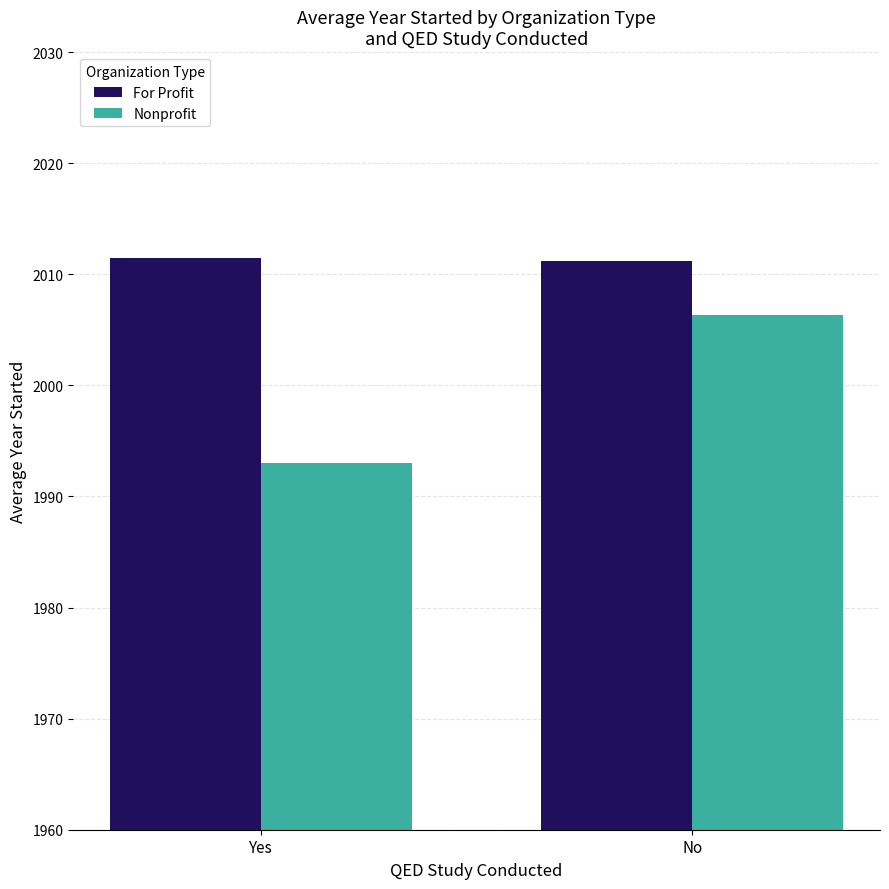

What is the minimum value for For Profit?

2011.2